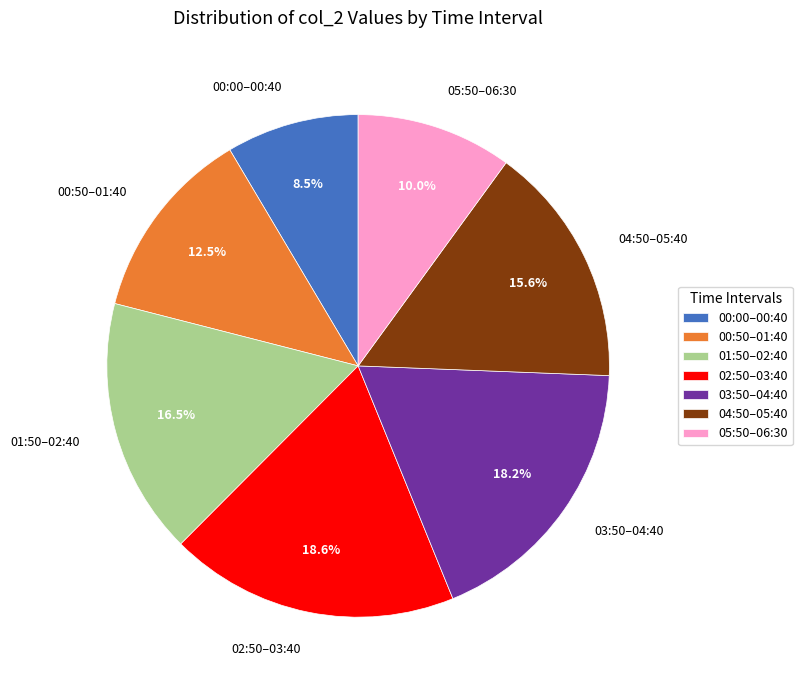

To the nearest percent, what is the average slice percentage?

14%